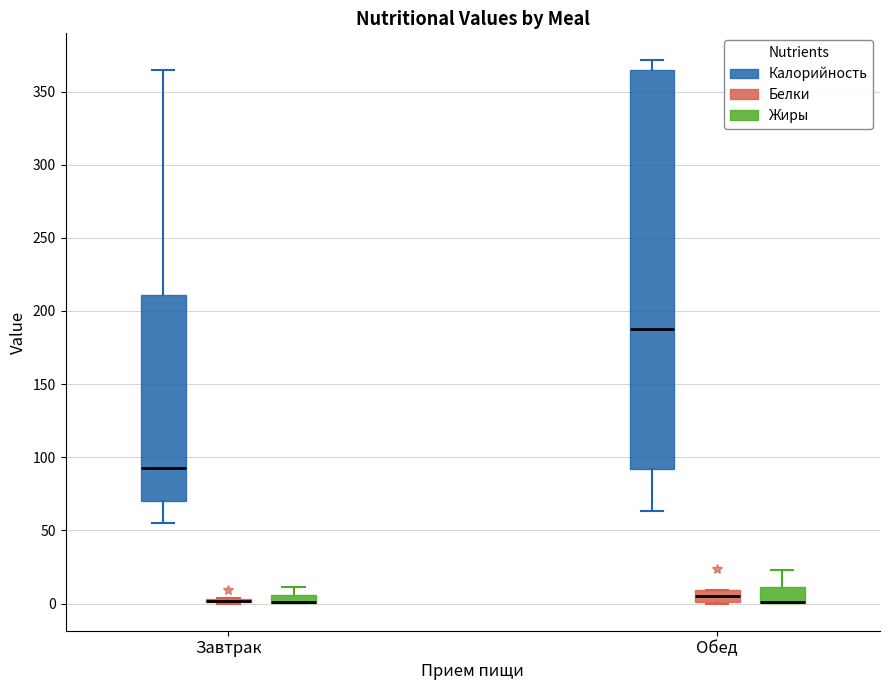

Comparing the boxes themselves (not the whiskers), which one is the tallest?

Обед (Калорийность)